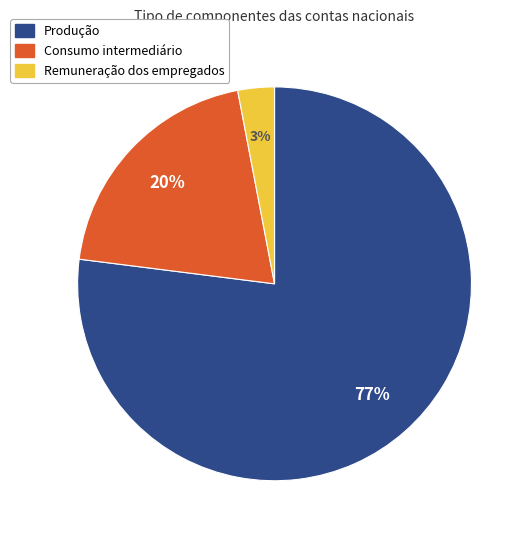

Is there a majority slice in this chart?

Yes